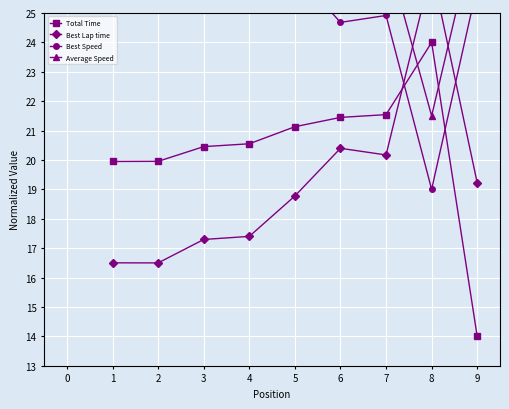

What is the difference between the maximum and minimum values in the Total Time series?

10.0